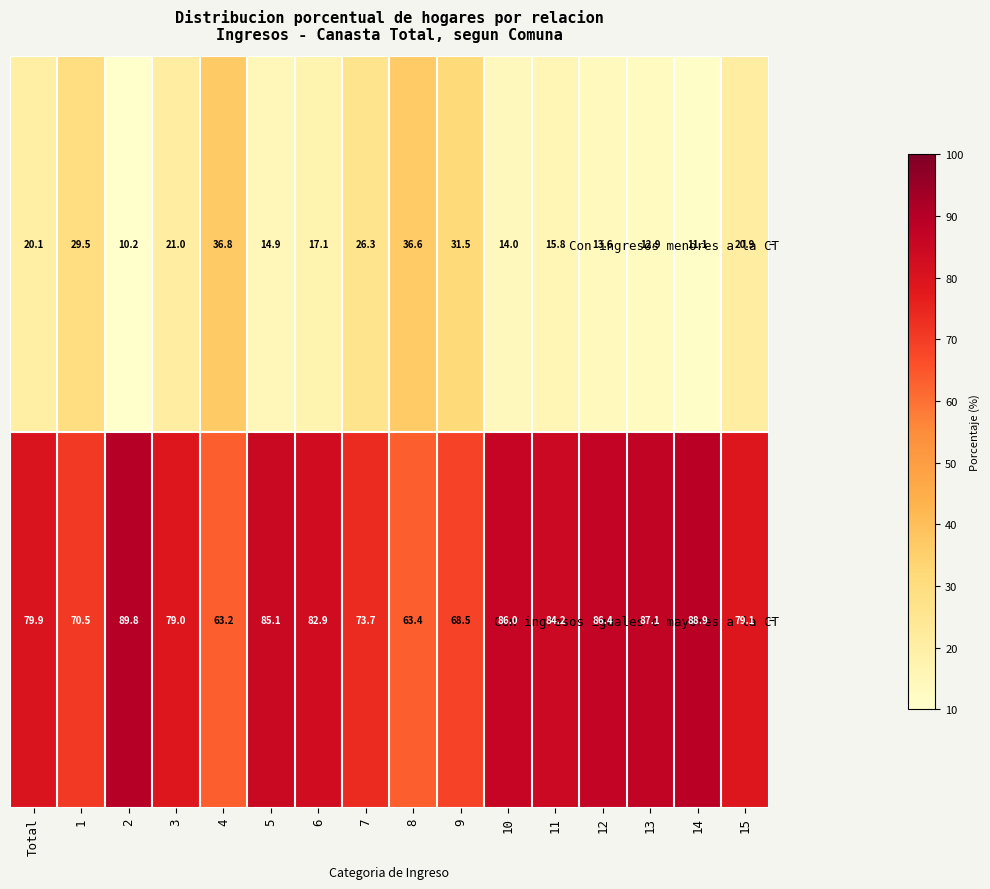

What is the spread (max minus min) of values at 6?

65.8